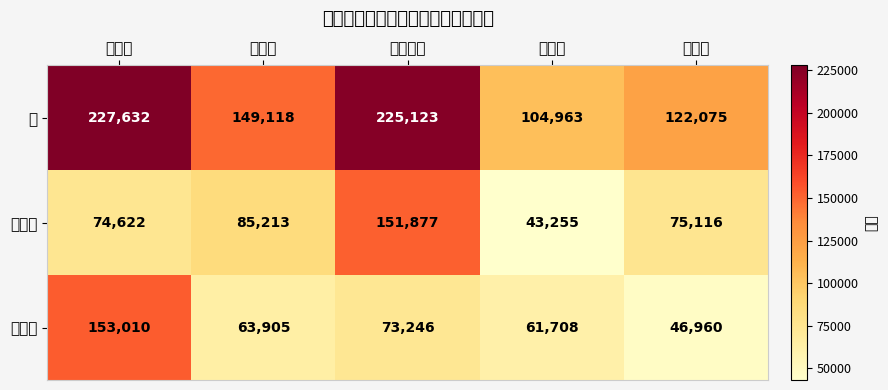

Which series has the widest spread of values?

計